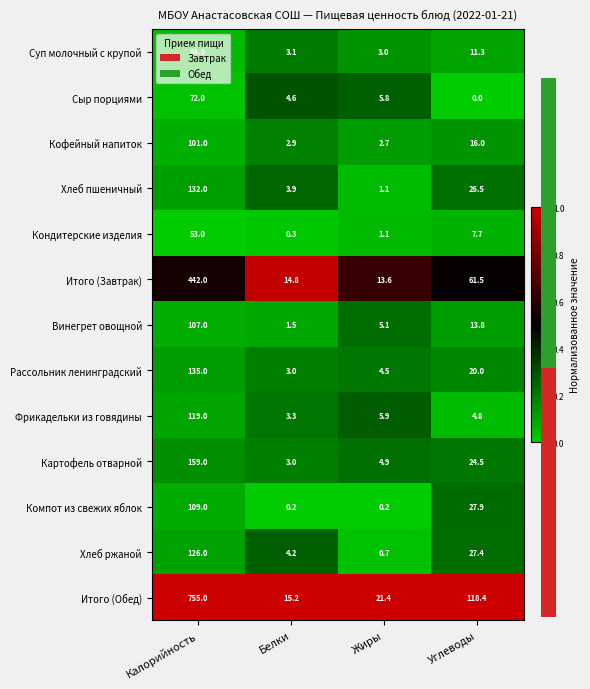

Reading left to right, transcribe all the data shown in this chart.

Суп молочный с крупой: Калорийность=84.0	Белки=3.1	Жиры=3.0	Углеводы=11.3
Сыр порциями: Калорийность=72.0	Белки=4.6	Жиры=5.8	Углеводы=0.0
Кофейный напиток: Калорийность=101.0	Белки=2.9	Жиры=2.7	Углеводы=16.0
Хлеб пшеничный: Калорийность=132.0	Белки=3.9	Жиры=1.1	Углеводы=26.5
Кондитерские изделия: Калорийность=53.0	Белки=0.3	Жиры=1.1	Углеводы=7.7
Итого (Завтрак): Калорийность=442.0	Белки=14.8	Жиры=13.6	Углеводы=61.5
Винегрет овощной: Калорийность=107.0	Белки=1.5	Жиры=5.1	Углеводы=13.8
Рассольник ленинградский: Калорийность=135.0	Белки=3.0	Жиры=4.5	Углеводы=20.0
Фрикадельки из говядины: Калорийность=119.0	Белки=3.3	Жиры=5.9	Углеводы=4.8
Картофель отварной: Калорийность=159.0	Белки=3.0	Жиры=4.9	Углеводы=24.5
Компот из свежих яблок: Калорийность=109.0	Белки=0.2	Жиры=0.2	Углеводы=27.9
Хлеб ржаной: Калорийность=126.0	Белки=4.2	Жиры=0.7	Углеводы=27.4
Итого (Обед): Калорийность=755.0	Белки=15.2	Жиры=21.4	Углеводы=118.4